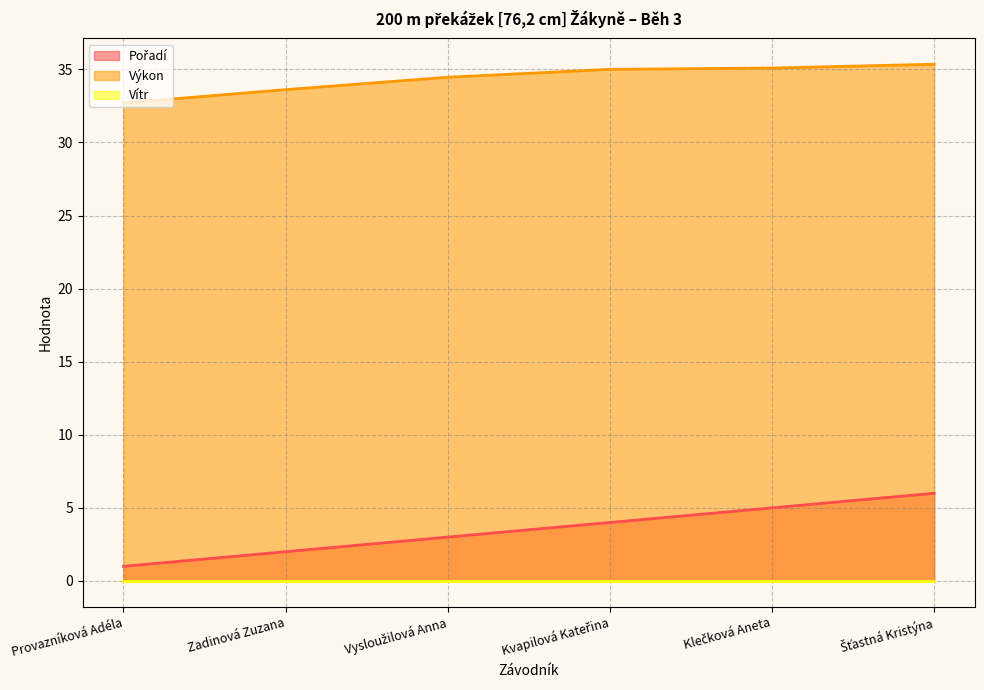

What is the greatest value displayed?

35.4